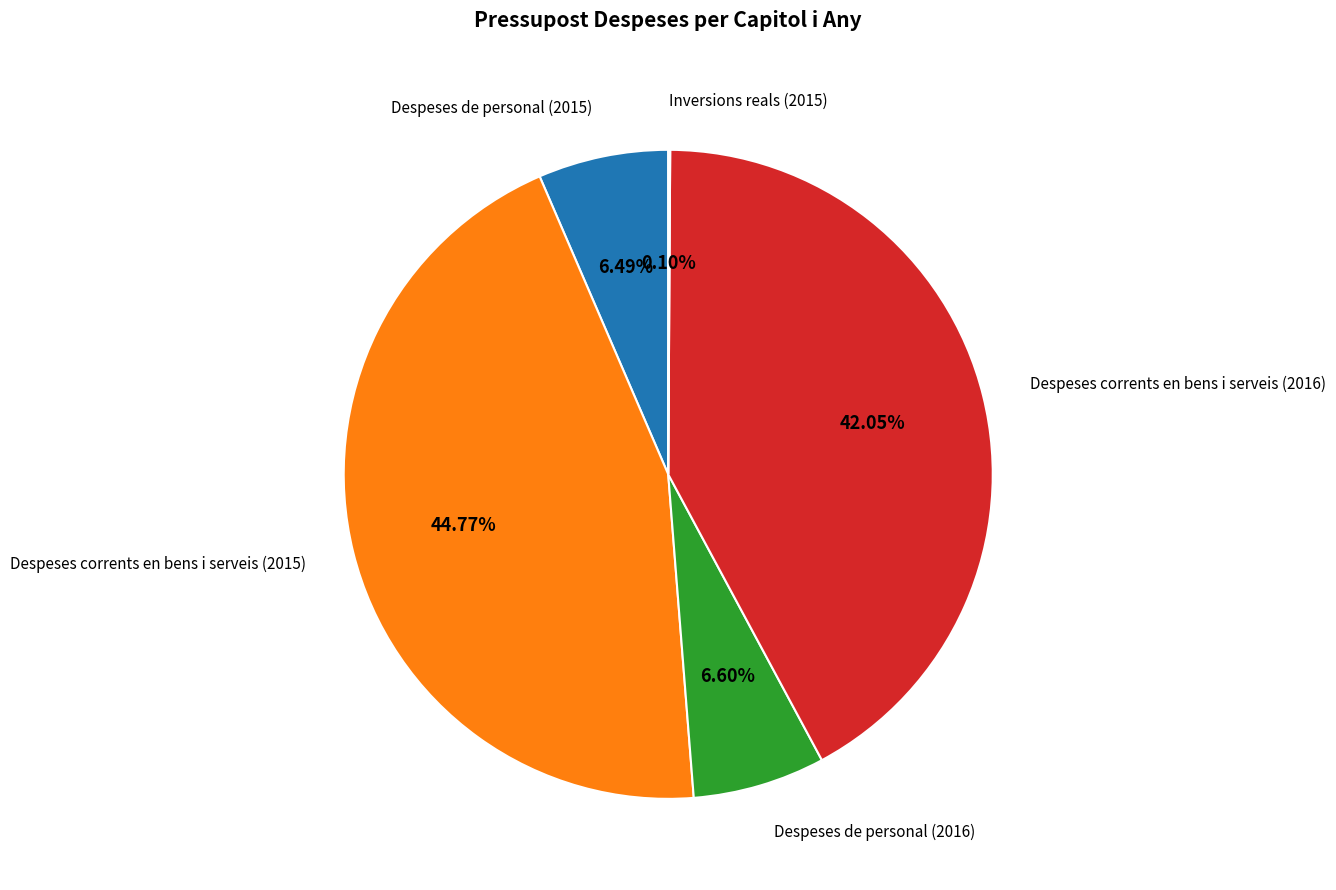

Is there a majority slice in this chart?

No